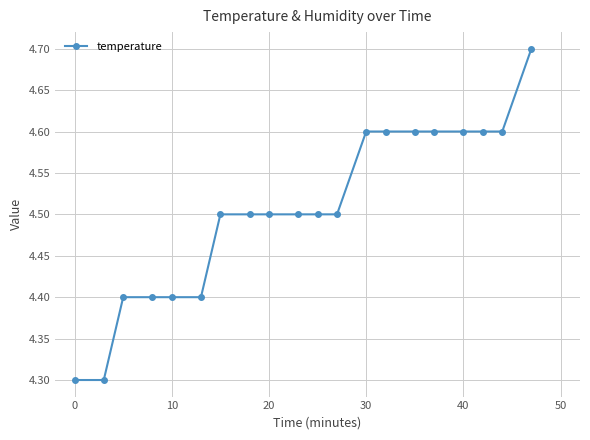

What is the minimum value shown in the chart?

4.3